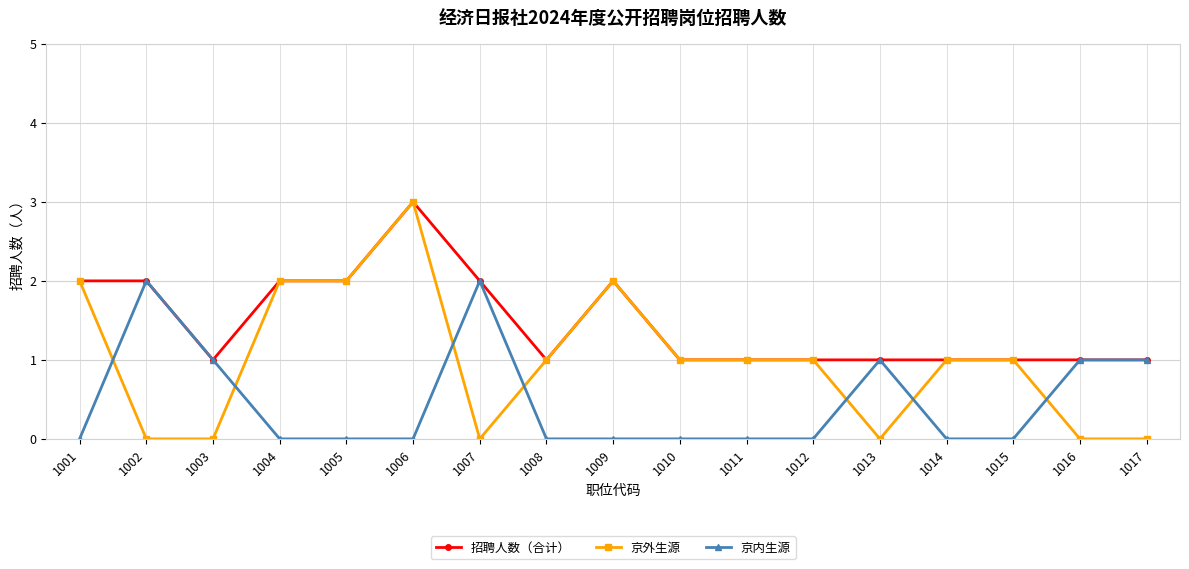

What is the spread (max minus min) of values at 1003?

1